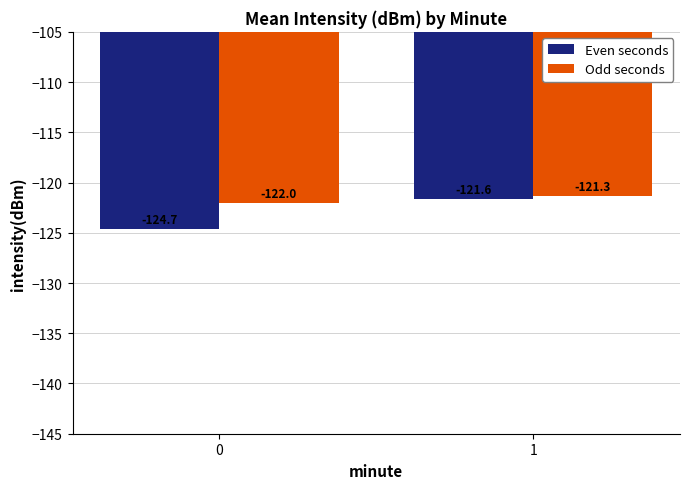

Reading right to left, what are all the values shown in this chart?

Even seconds: 1=-121.6	0=-124.7
Odd seconds: 1=-121.3	0=-122.0